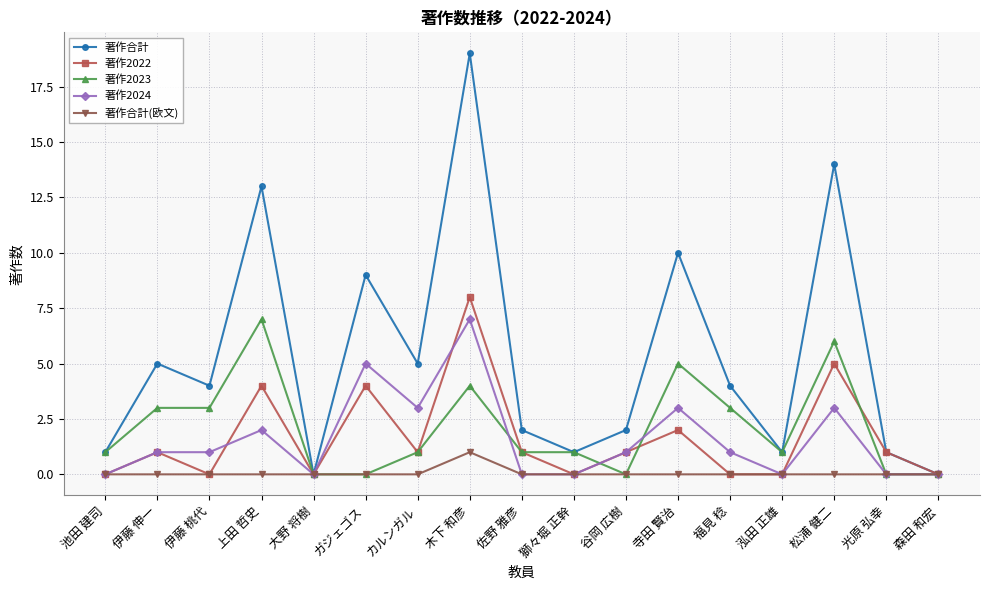

True or false: 著作2022 has more than 1 points higher than both neighbors.

True